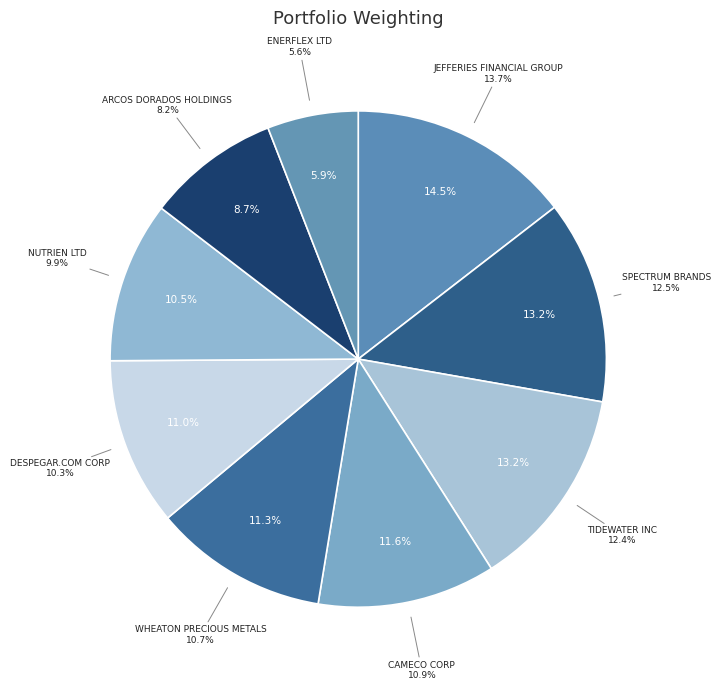

To the nearest percent, what percentage of the pie is ARCOS DORADOS HOLDINGS?

9%